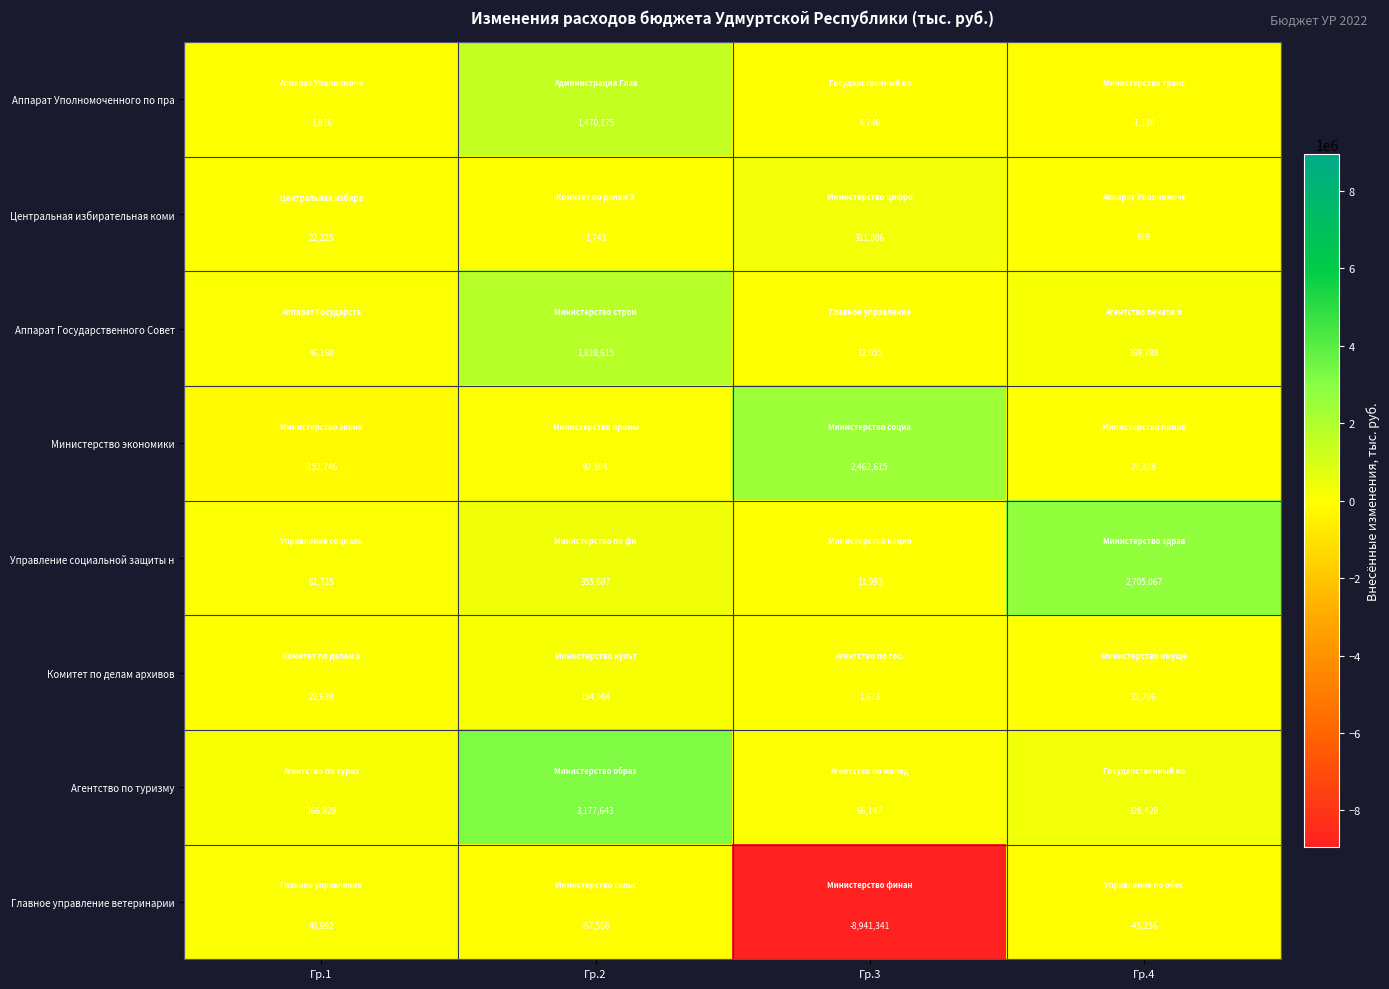

Which series has the largest total across all categories?

Агентство по туризму